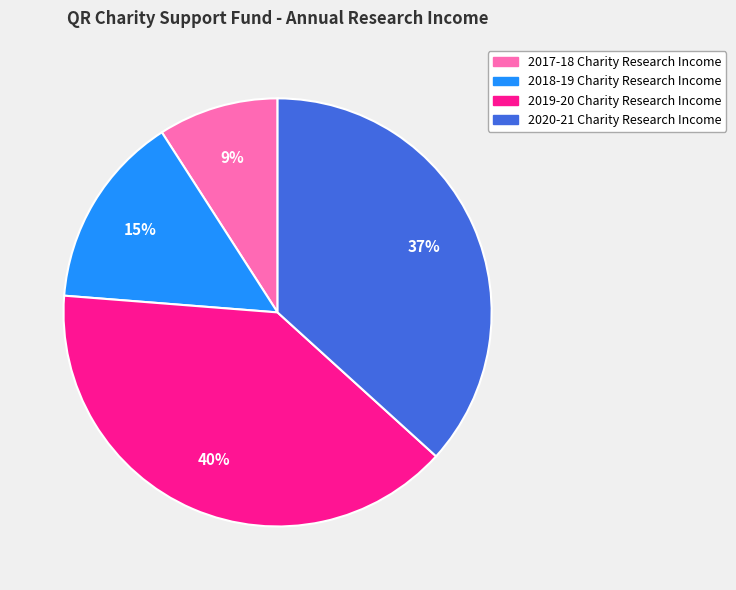

How many segments does this pie chart have?

4